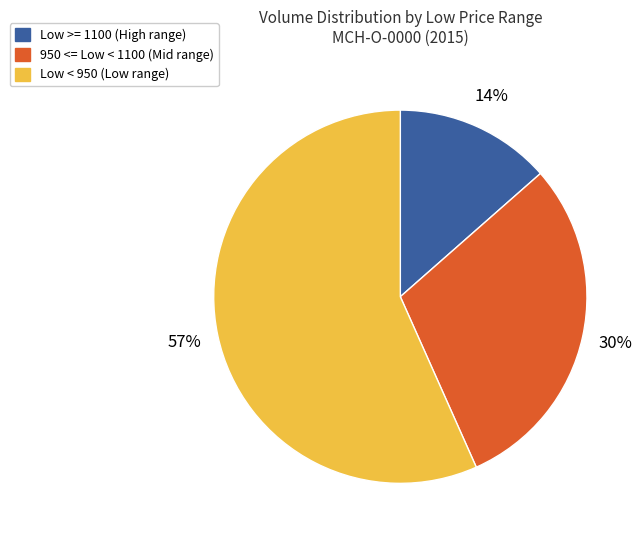

To the nearest percent, what is the difference between the largest and smallest slice percentages?

43%